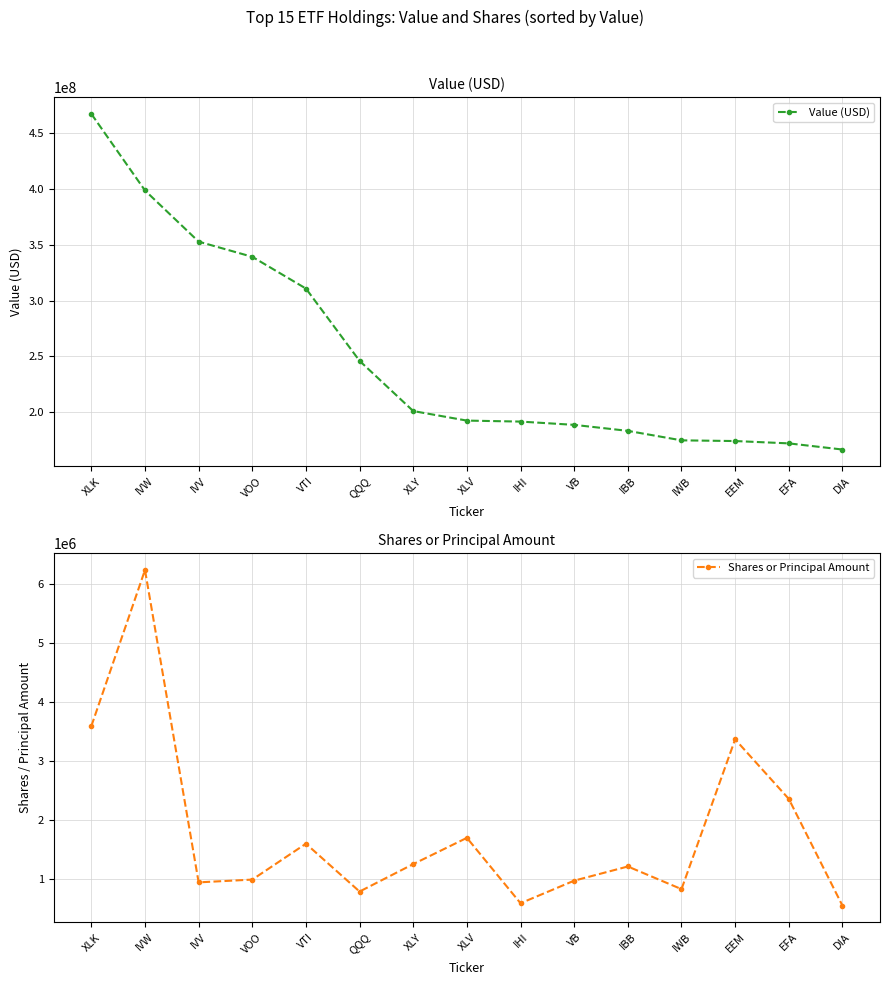

Which series has the largest range (max minus min)?

Value (USD)